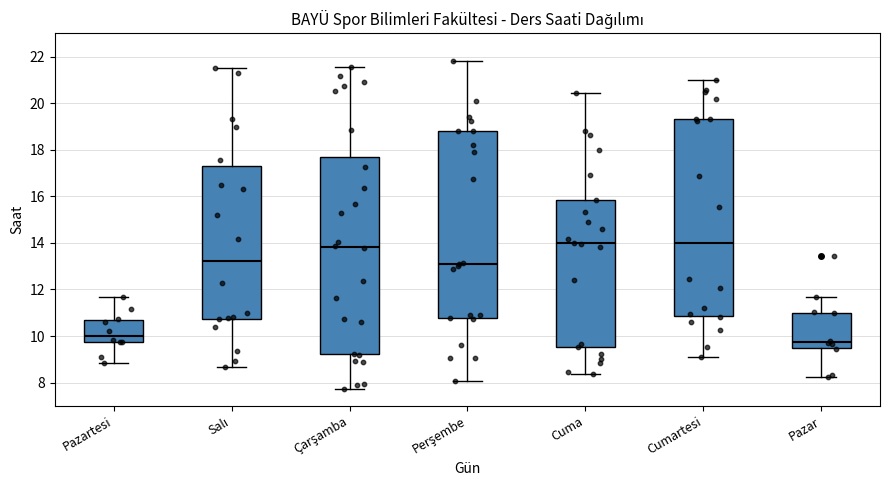

Reading left to right, read every box against the y-axis: the position of its median line, the range the box covers, and the ends of its whiskers. The values are not printed on the chart, so give them approximately, as read against the axis.

Pazartesi: median 10.0, box 9.8 to 10.8, whiskers 8.8 to 11.6
Salı: median 13.2, box 10.8 to 17.4, whiskers 8.6 to 21.6
Çarşamba: median 13.8, box 9.2 to 17.6, whiskers 7.8 to 21.6
Perşembe: median 13.0, box 10.8 to 18.8, whiskers 8.0 to 21.8
Cuma: median 14.0, box 9.6 to 15.8, whiskers 8.4 to 20.4
Cumartesi: median 14.0, box 10.8 to 19.4, whiskers 9.0 to 21.0
Pazar: median 9.8, box 9.4 to 11.0, whiskers 8.2 to 11.6